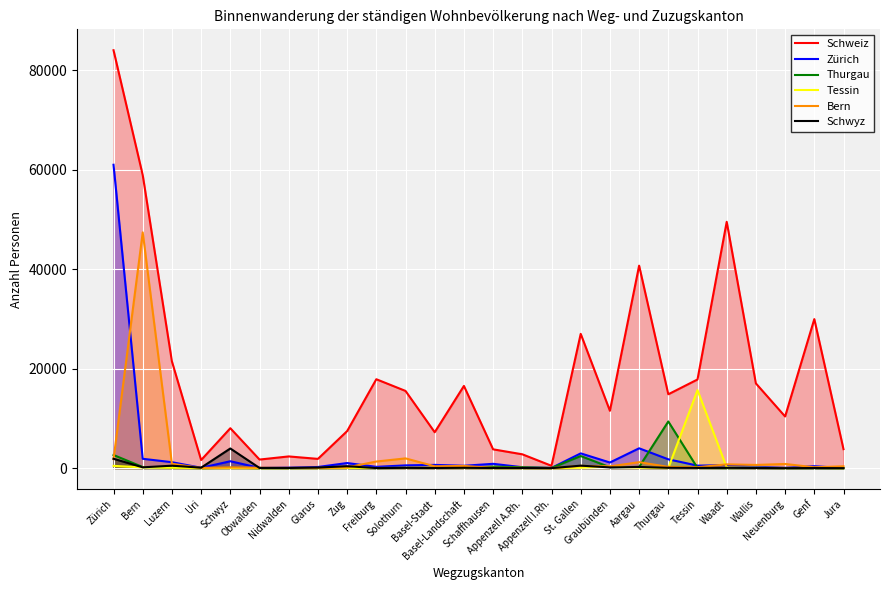

Which series ends up on top after the final intersection of Zürich and Thurgau?

Zürich